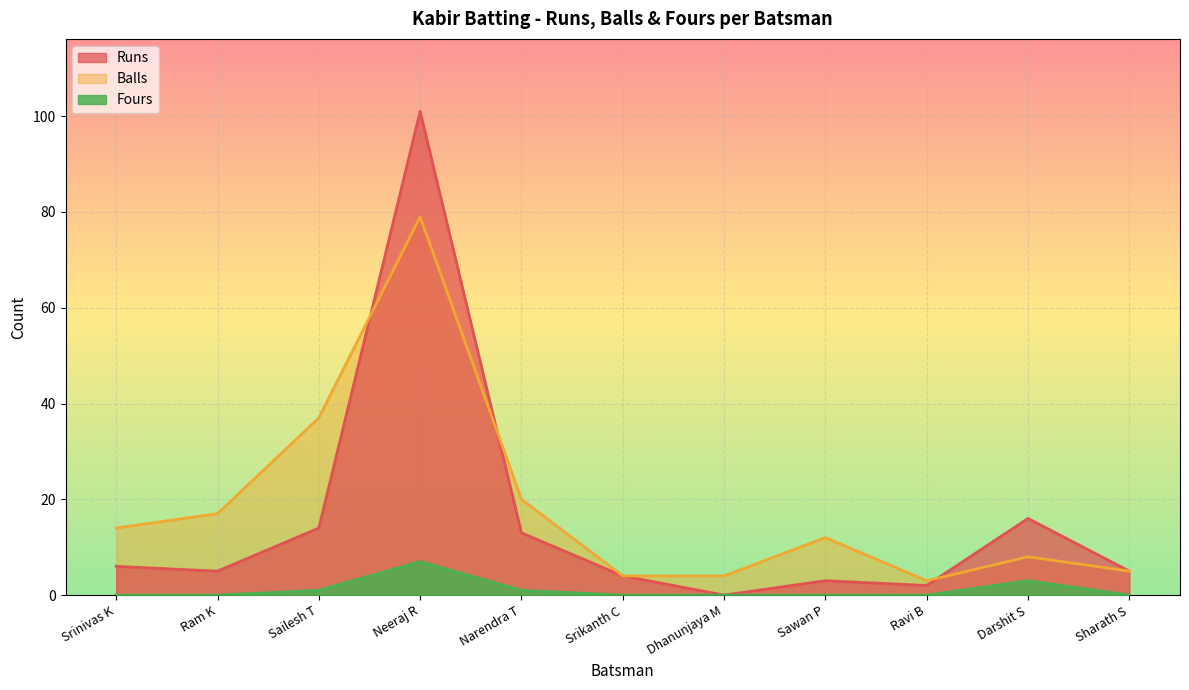

How many categories are shown in the chart?

11